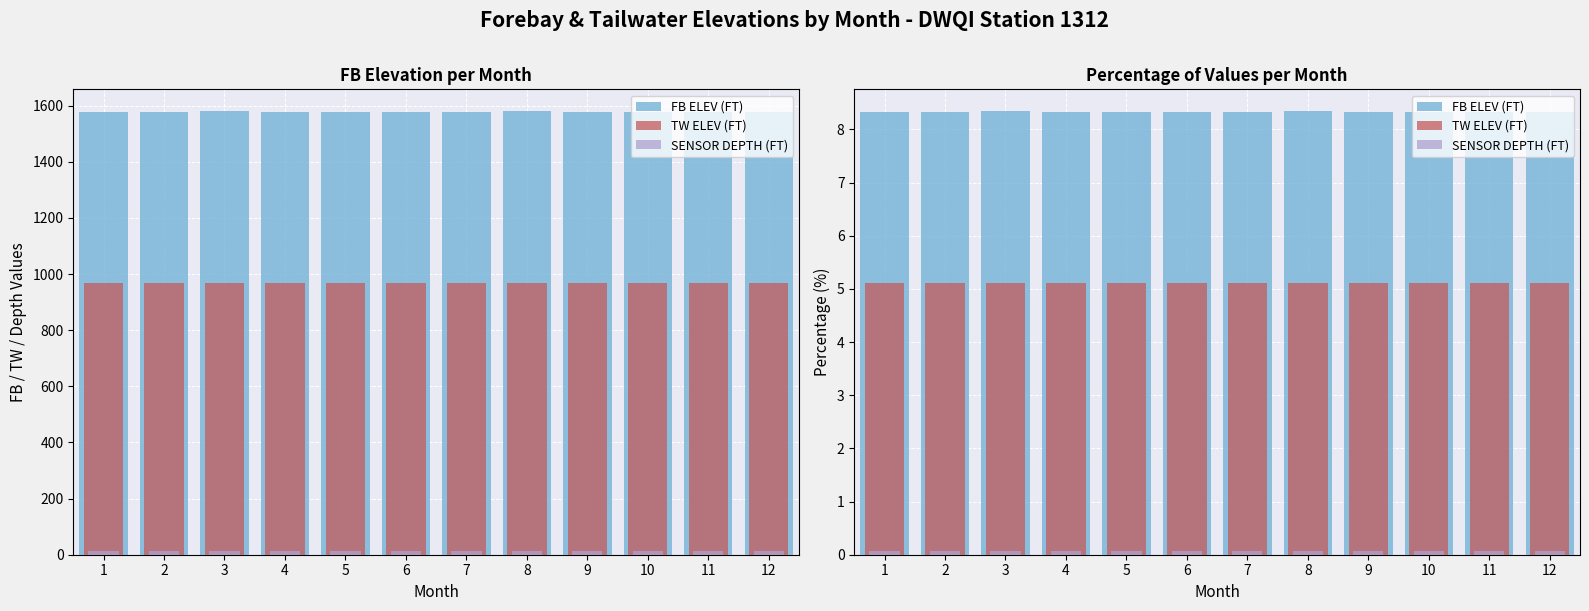

List the series in order of their peak value, lowest first.

SENSOR DEPTH (FT), TW ELEV (FT), FB ELEV (FT)